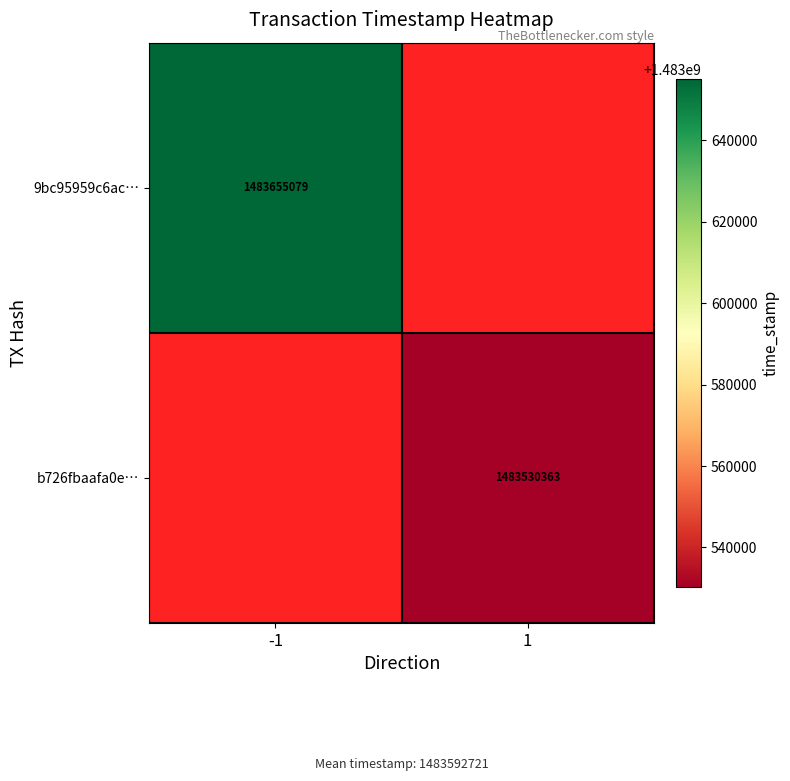

Is it true that 9bc95959c6ac… equals 1483655079 at -1?

True